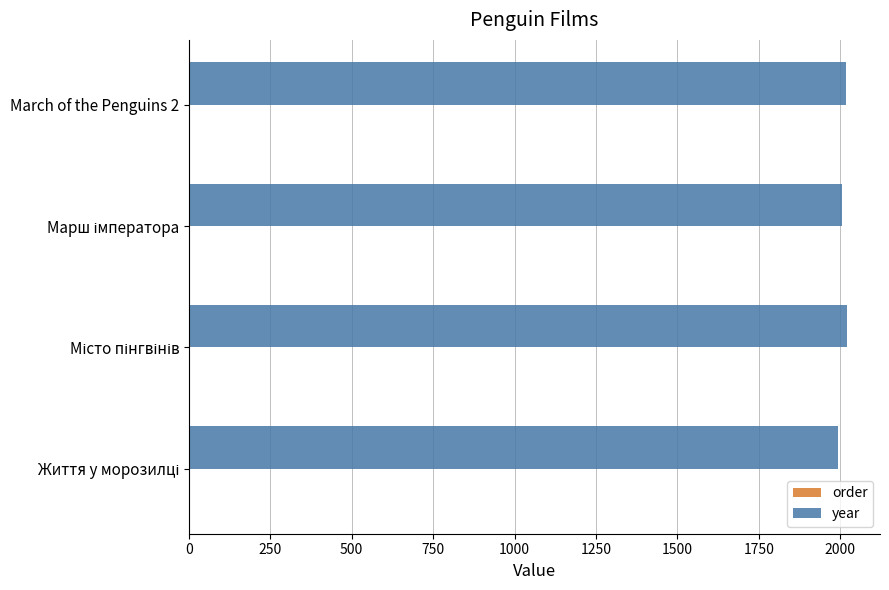

How many distinct data groups are displayed?

2